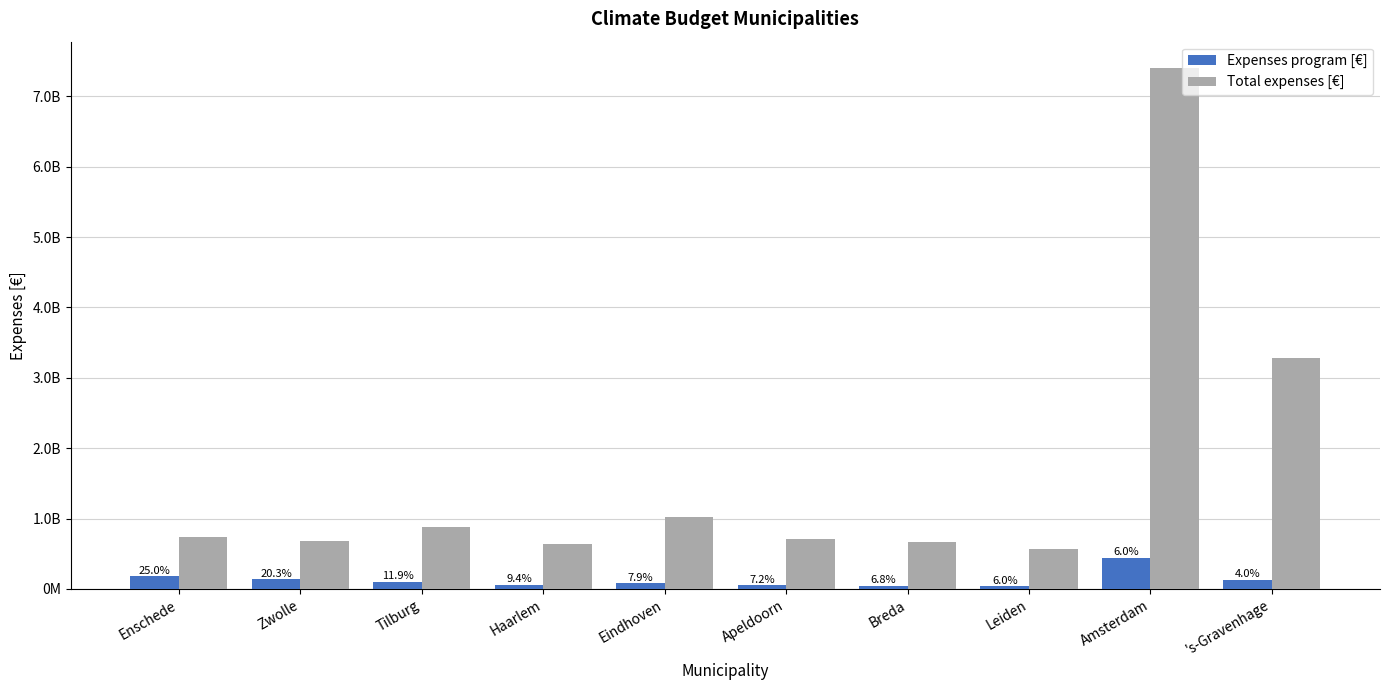

What are all the series names shown in the legend?

Expenses program [€], Total expenses [€]